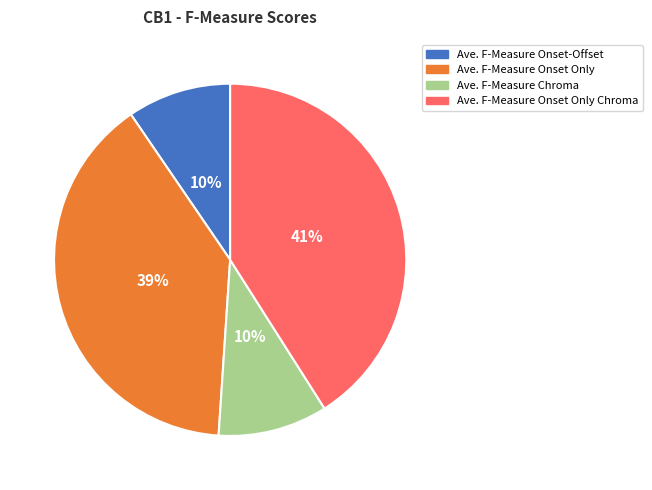

Which has a higher value, Ave. F-Measure Chroma or Ave. F-Measure Onset Only Chroma?

Ave. F-Measure Onset Only Chroma